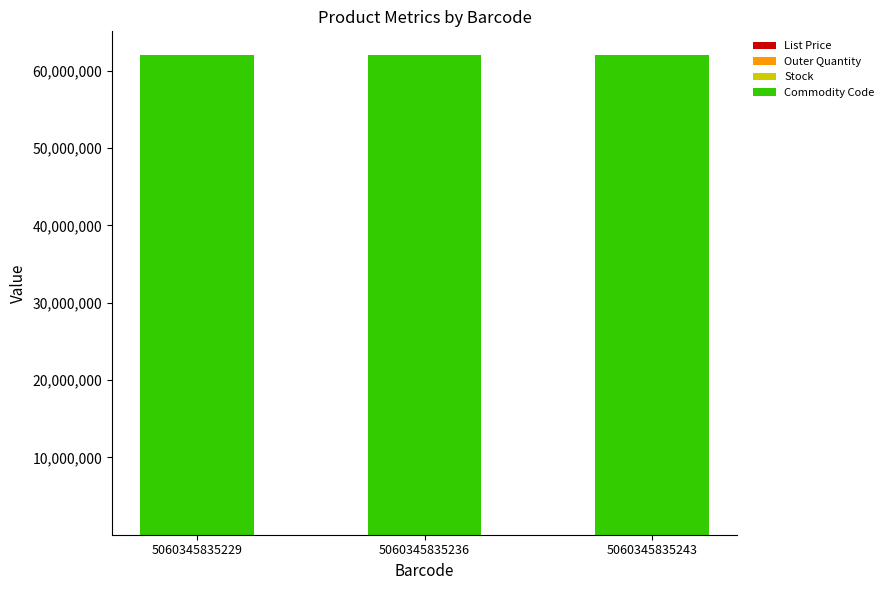

How many categories are shown in the chart?

3